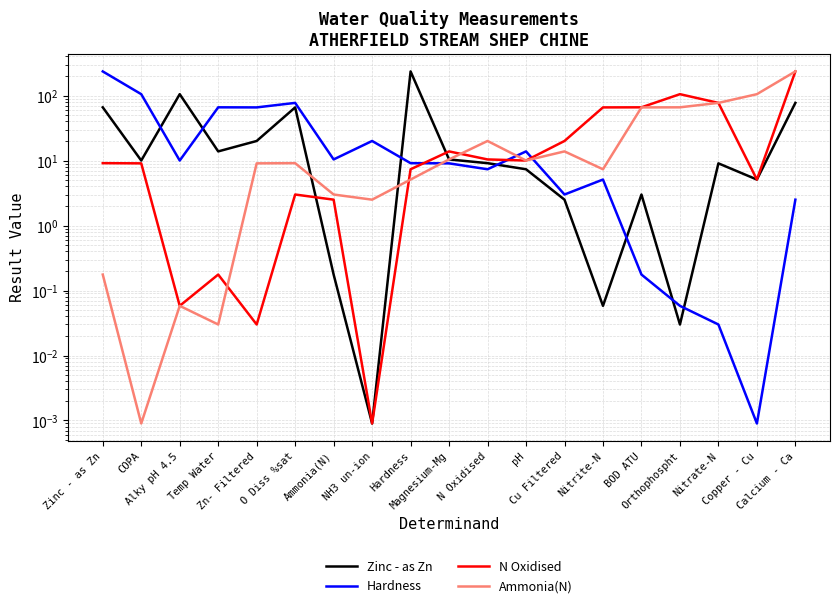

Between Cu Filtered and COPA, which is larger?

COPA